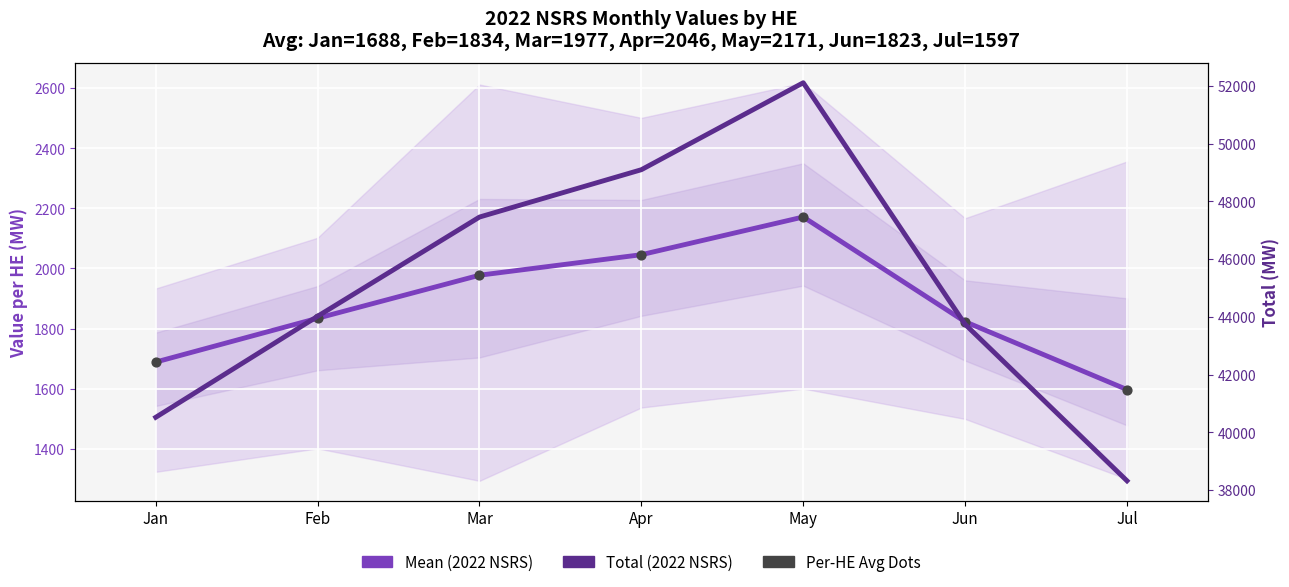

Which series contains the highest Y value?

Total (2022 NSRS)